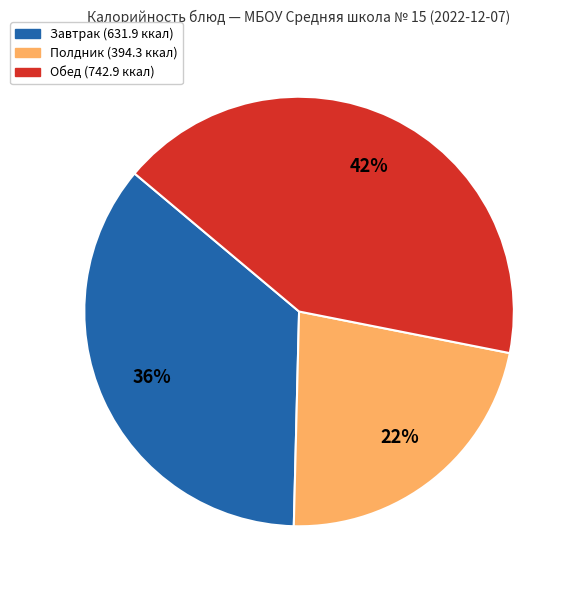

To the nearest percent, what is the average slice percentage?

33%